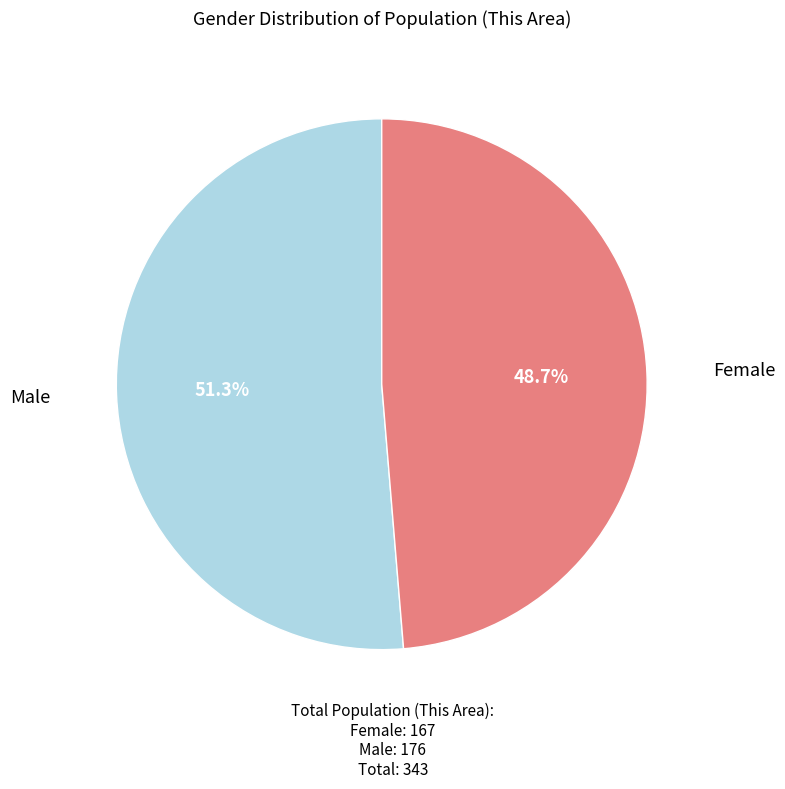

Count the number of slices in the pie.

2